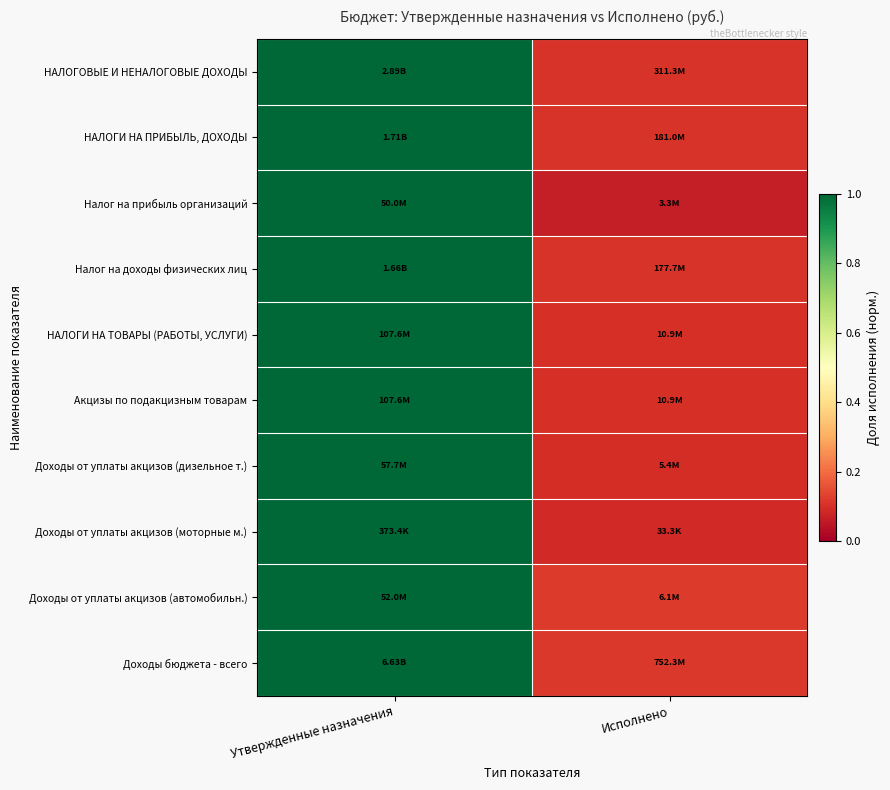

Which label corresponds to the smallest value in the chart?

Исполнено